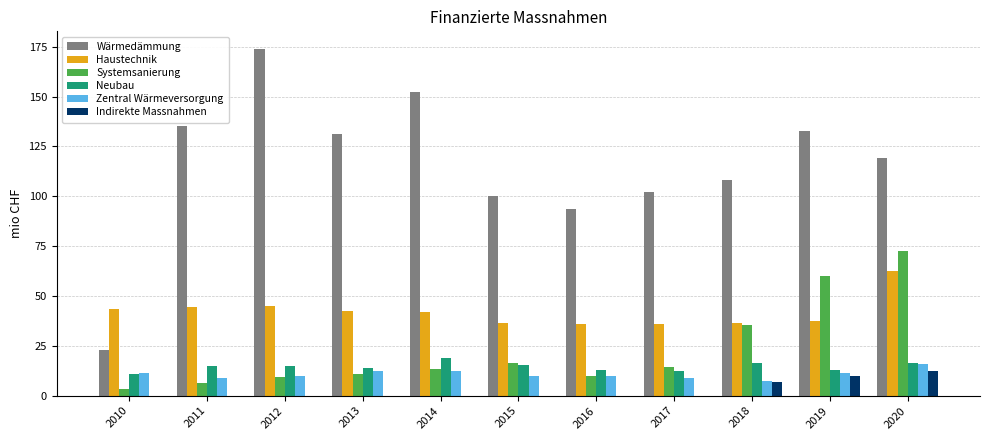

What are all the series names shown in the legend?

Wärmedämmung, Haustechnik, Systemsanierung, Neubau, Zentral Wärmeversorgung, Indirekte Massnahmen